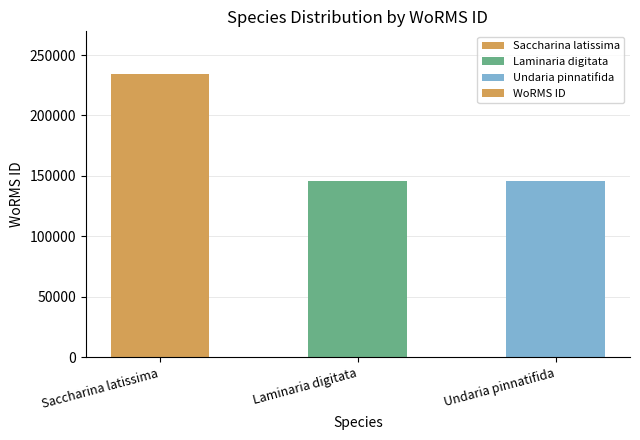

Where is the data nearest to the value 190102?

Laminaria digitata